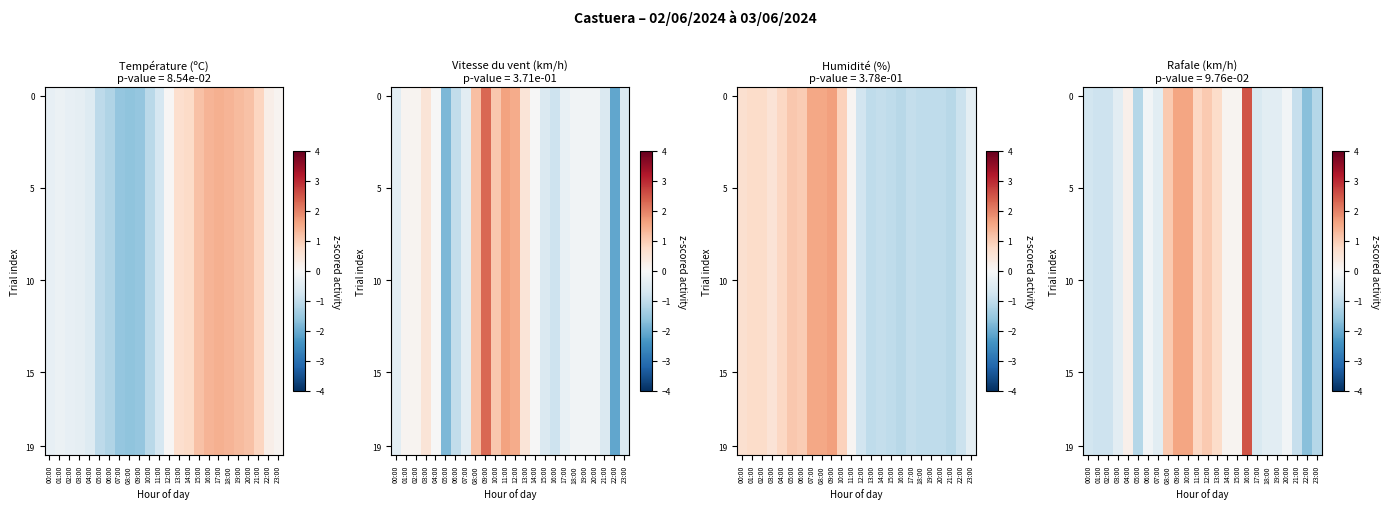

Is the value of row_19 at 17:00 greater than the value of row_1 at 16:00?

No